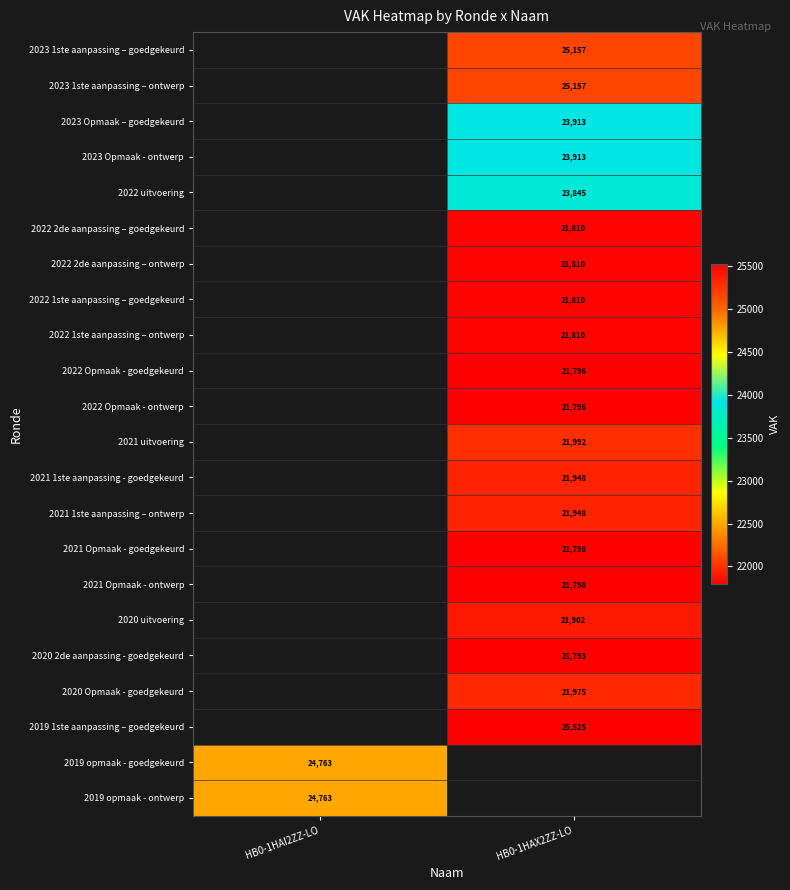

What is the smallest value displayed?

21793.0